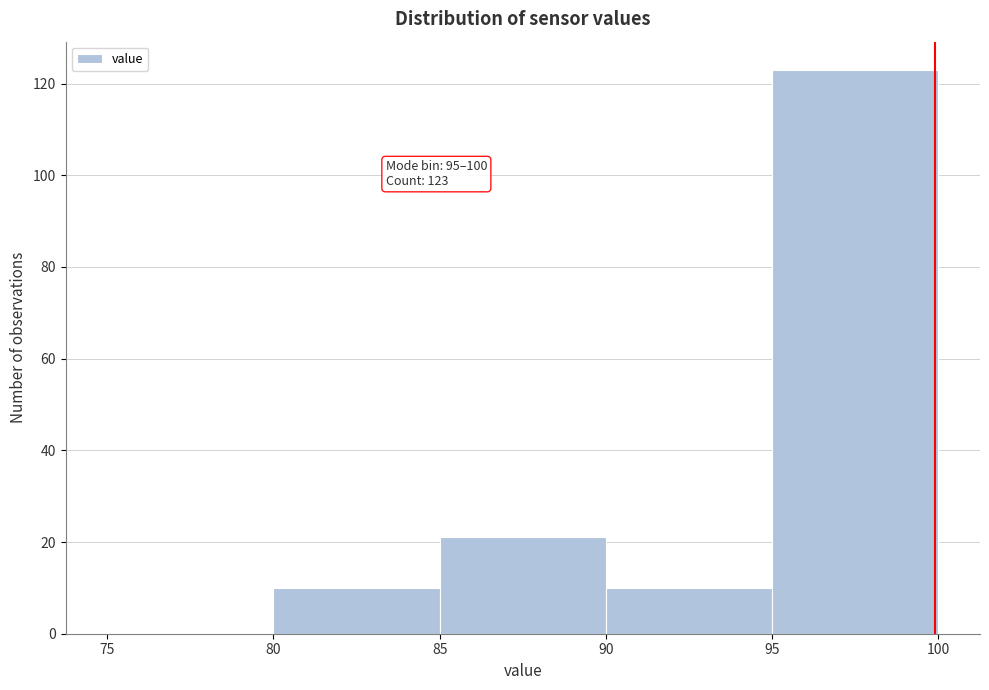

Which range on the x-axis has the tallest bar?

95 to 100